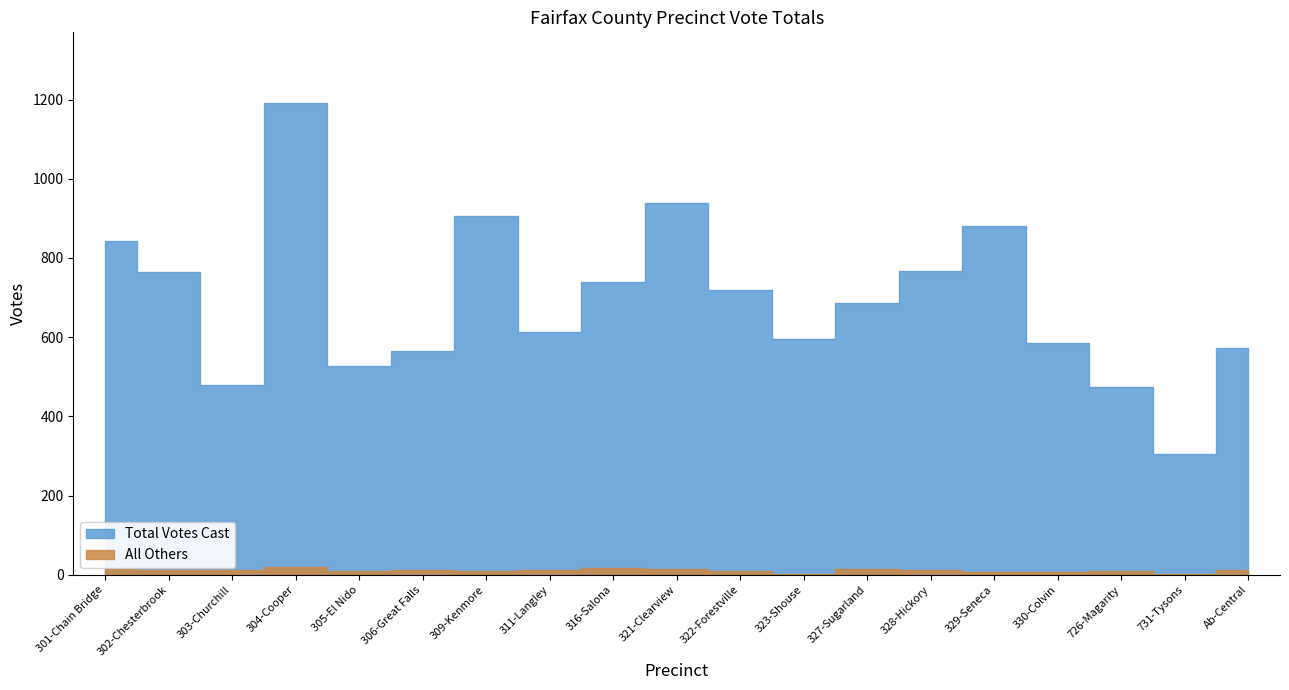

What is the maximum value shown in the chart?

1191